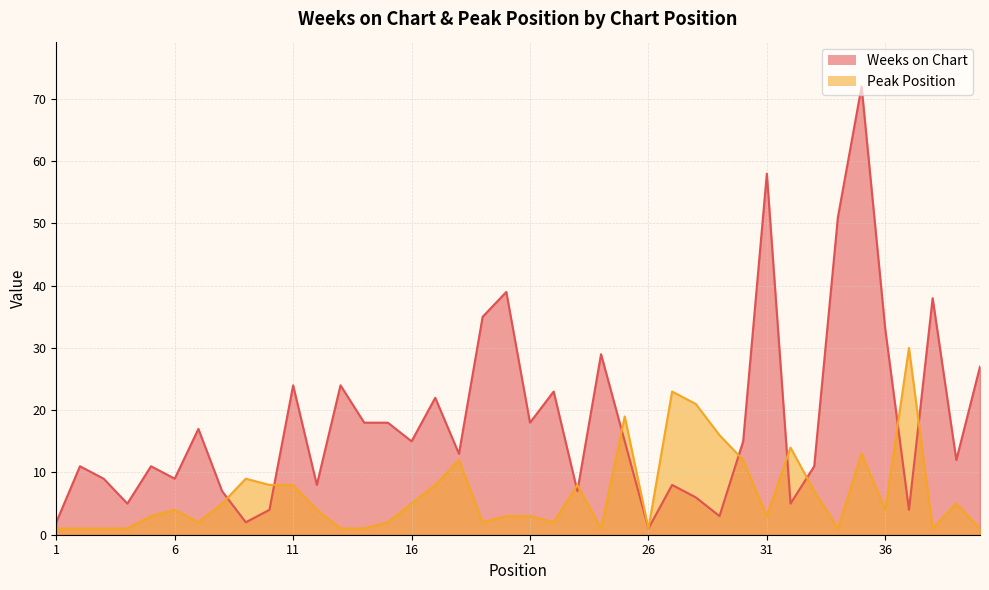

How many values in the Weeks on Chart series exceed 15?

17